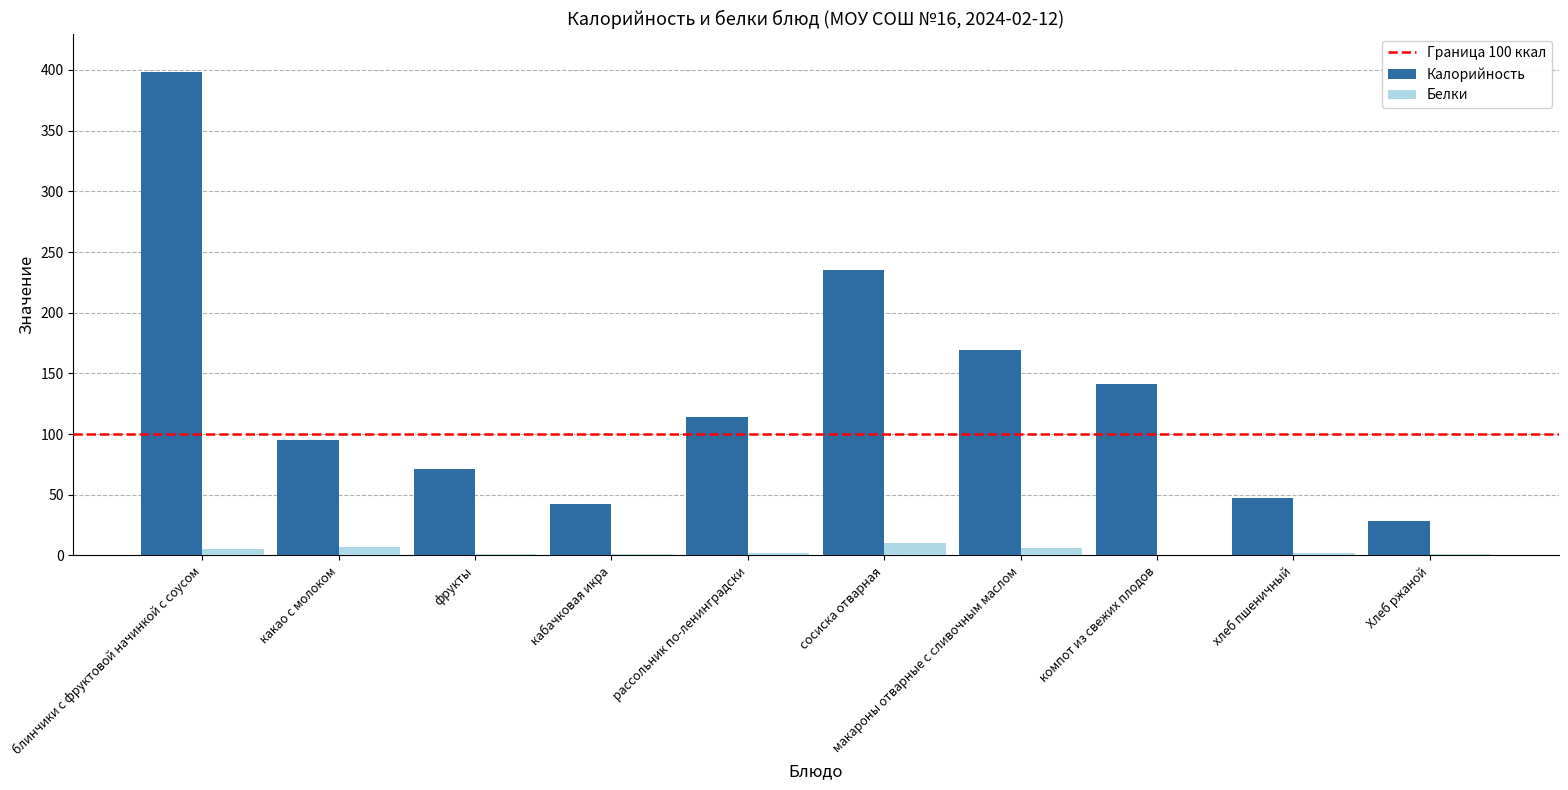

The Калорийность series shows 114 at рассольник по-ленинградски. True or false?

True